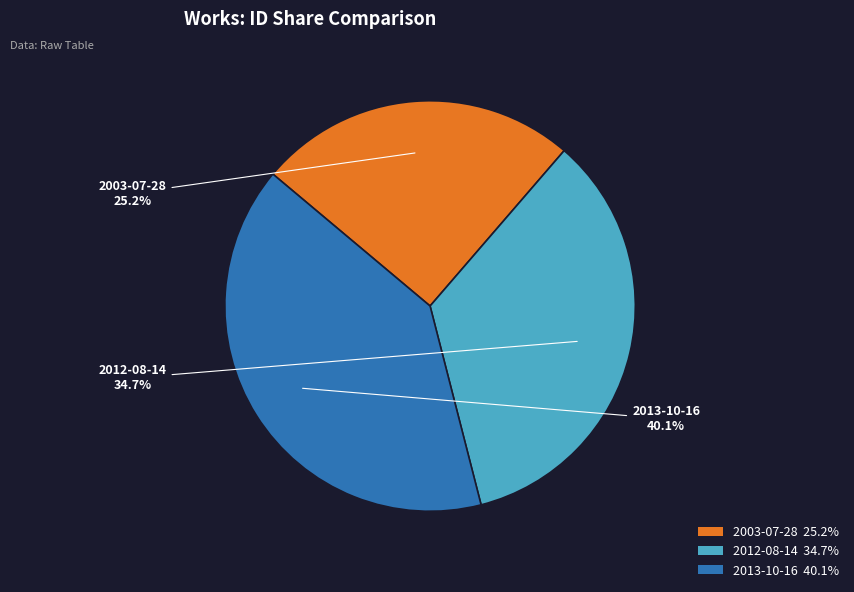

Is there any slice that represents more than half of the pie?

No